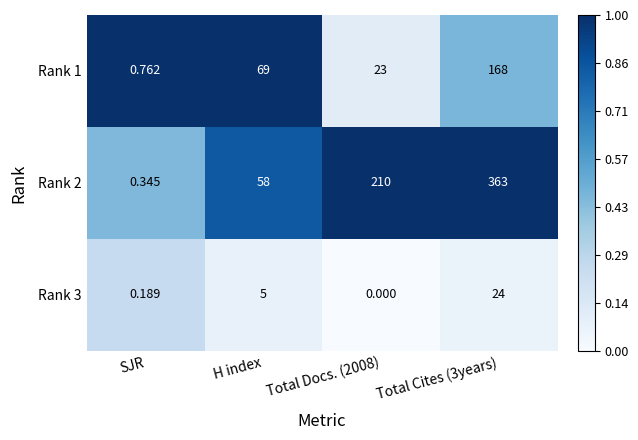

What is the difference between the highest and lowest values at Total Docs. (2008)?

210.0